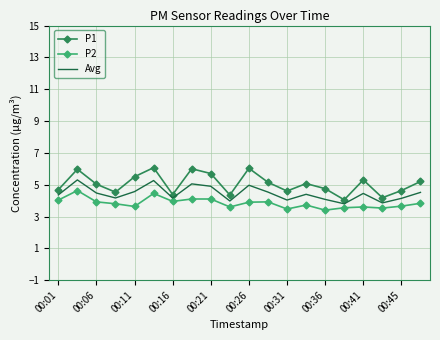

Which series has the largest range (max minus min)?

P1